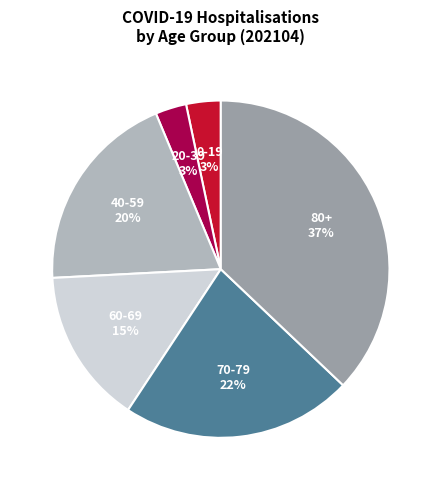

Count the number of slices in the pie.

6